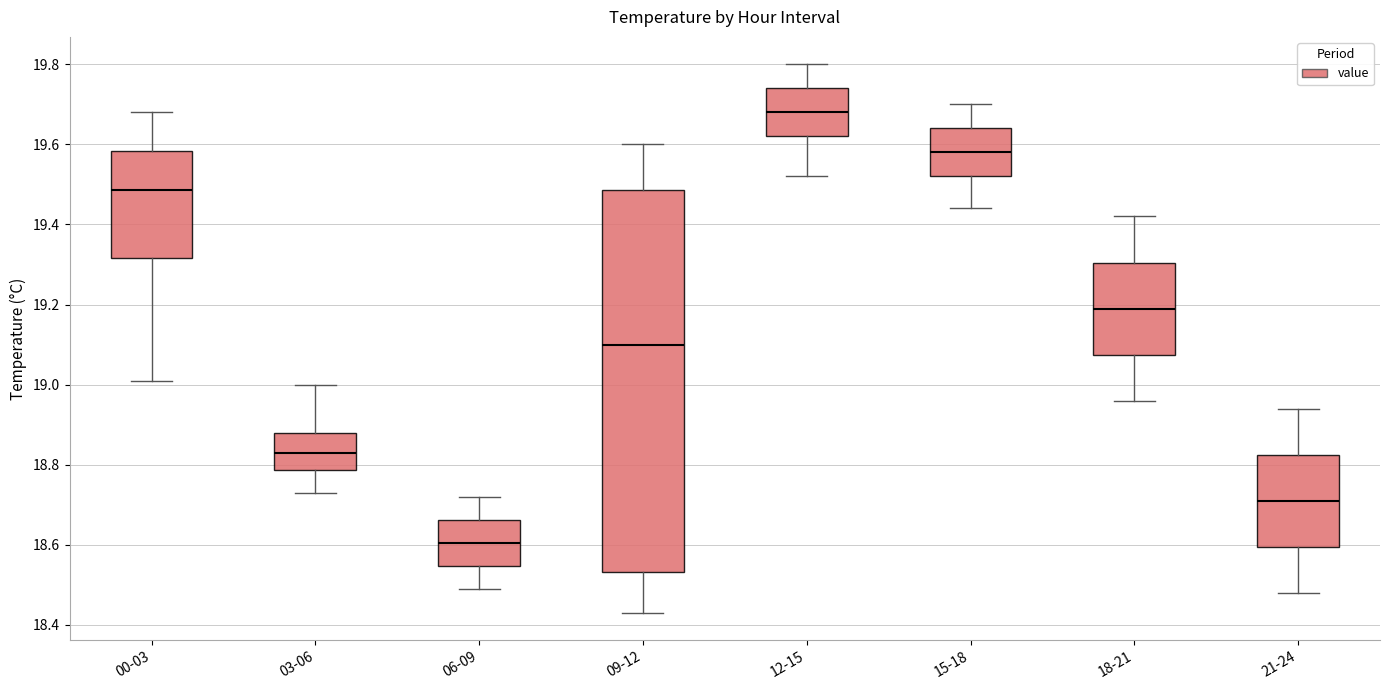

Comparing the boxes themselves (not the whiskers), which one is the tallest?

09-12